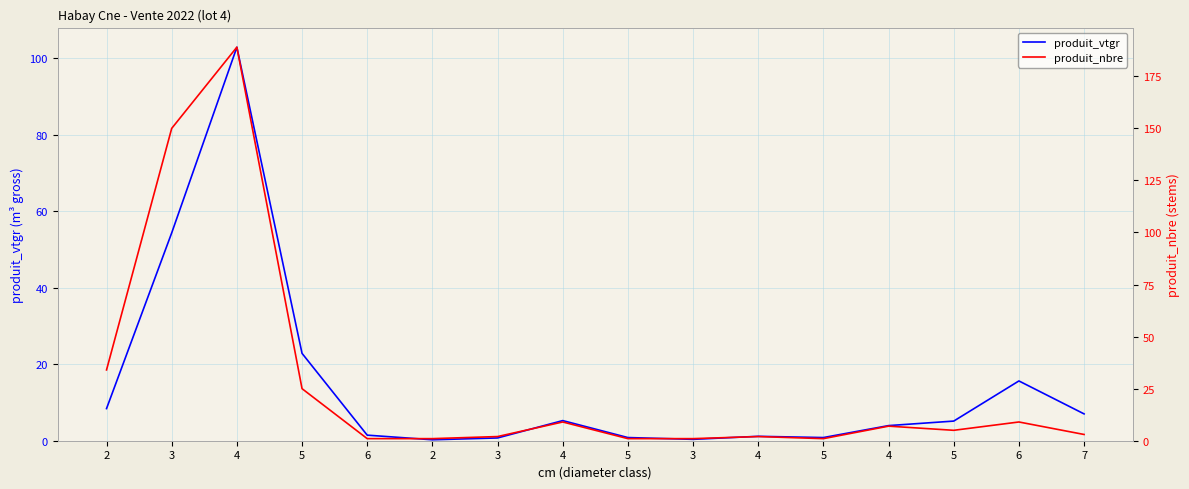

How many lines are shown in the chart?

2